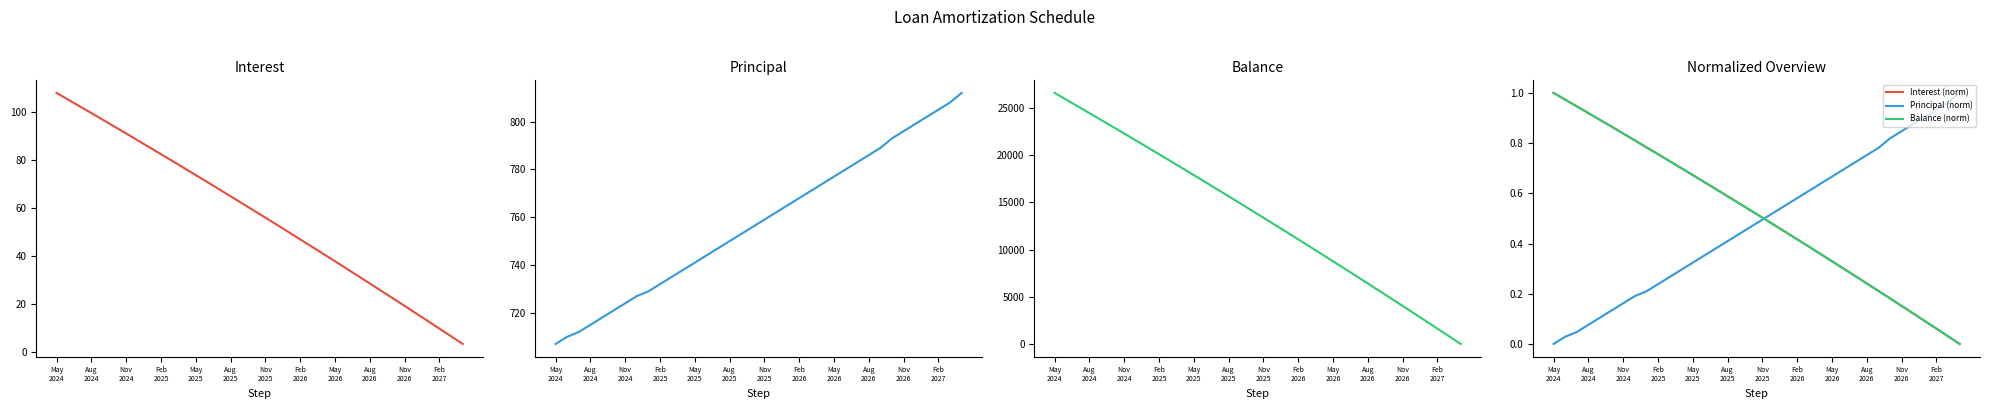

True or false: Principal (norm) has a value of 0.8 at 28.

True